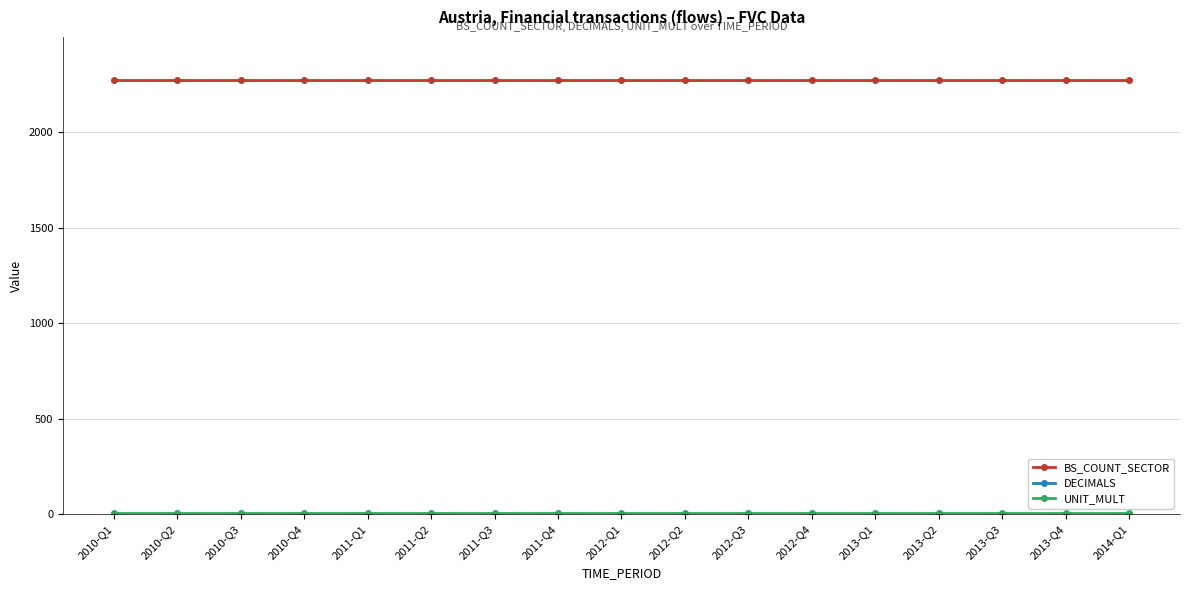

The value of BS_COUNT_SECTOR at 2013-Q4 is 2271. True or false?

True